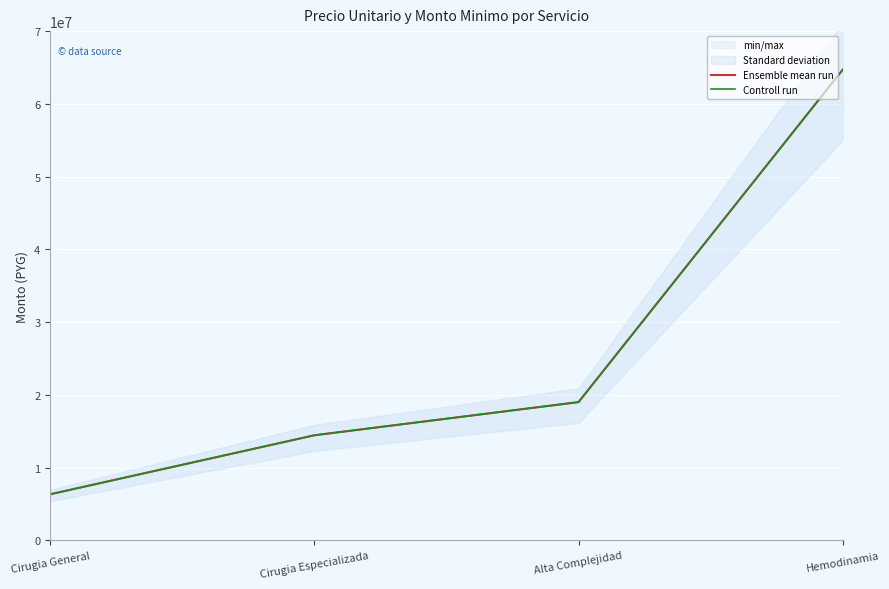

What is the average value of the Controll run series?

26118000